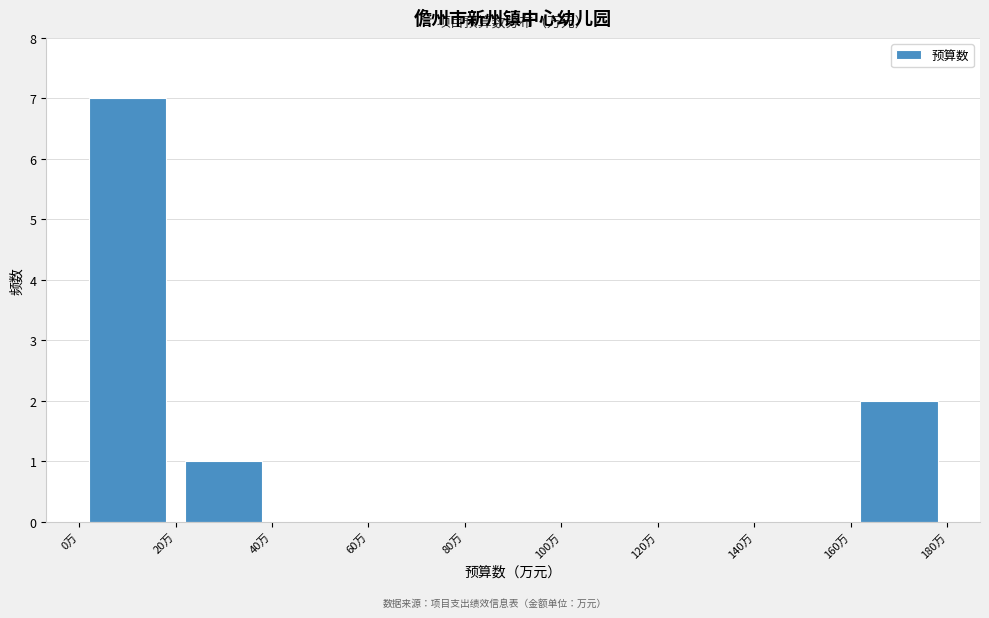

What is the height of the bar covering 160 to 180 on the x-axis? The values are not printed on the chart, so give them approximately, as read against the axis.

2